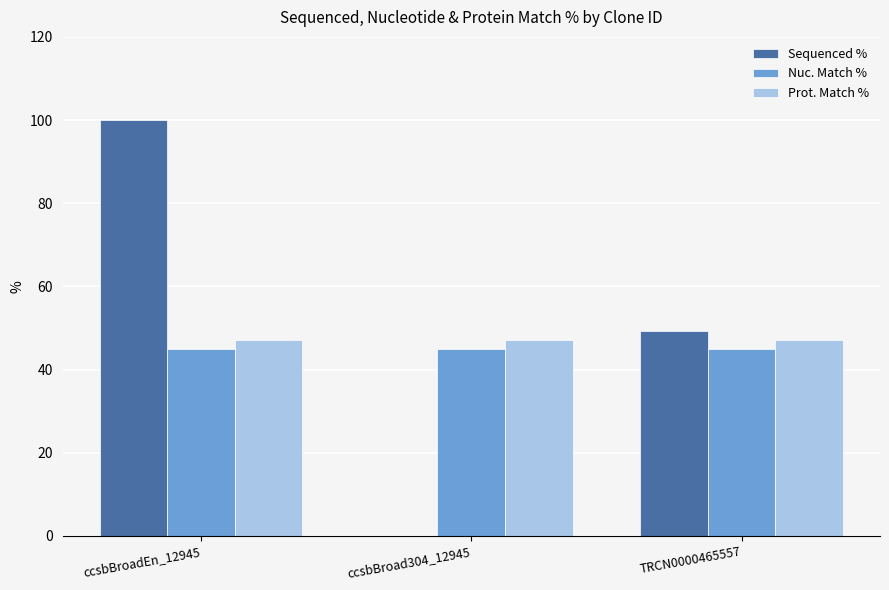

Which series has the largest total across all categories?

Sequenced %